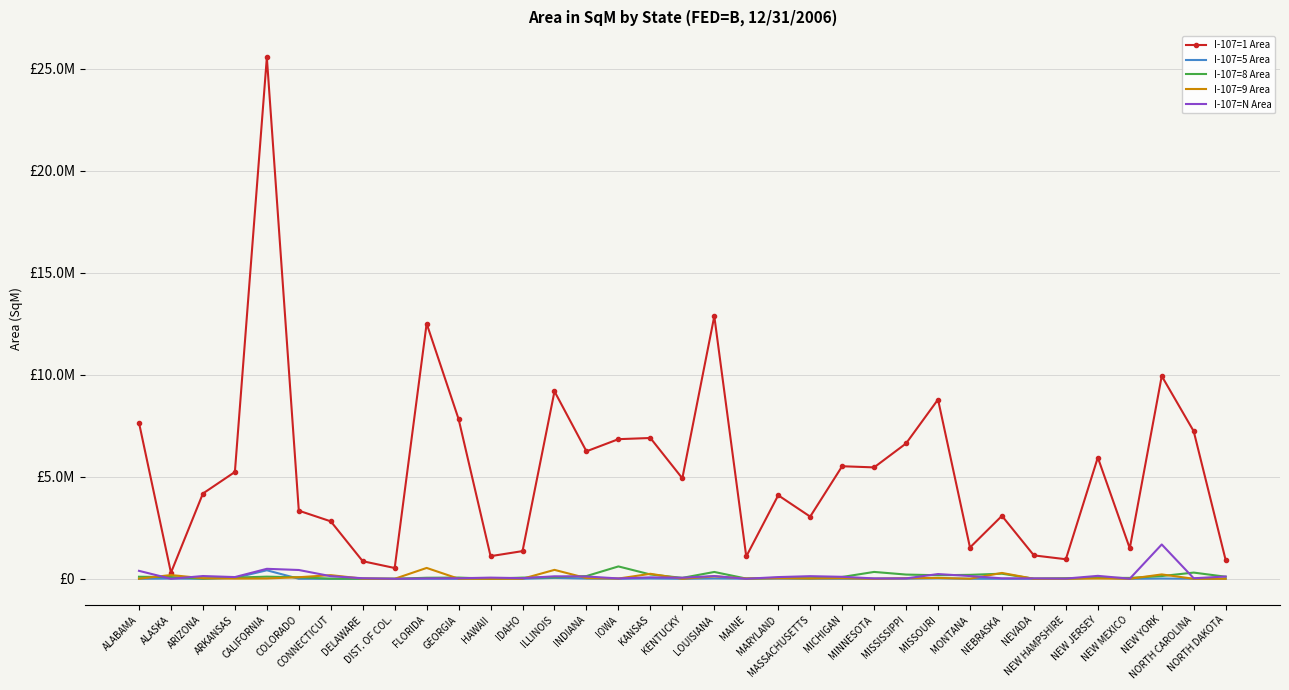

Which series has the widest spread of values?

I-107=1 Area